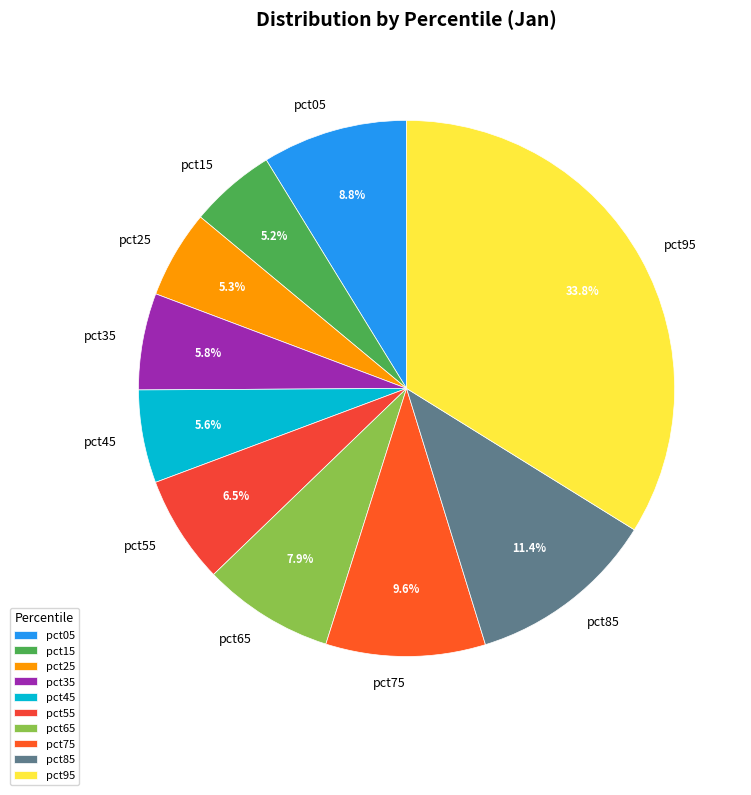

Is it true that pct25 is 13% of the pie?

False